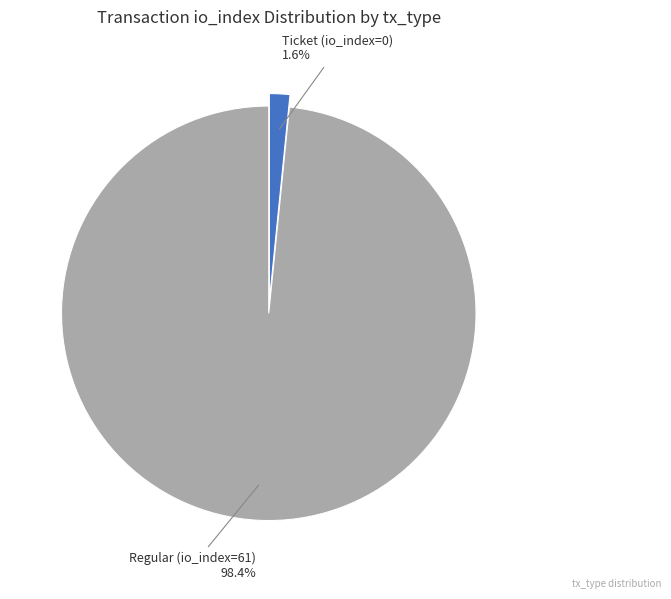

Is there any slice that represents more than half of the pie?

Yes